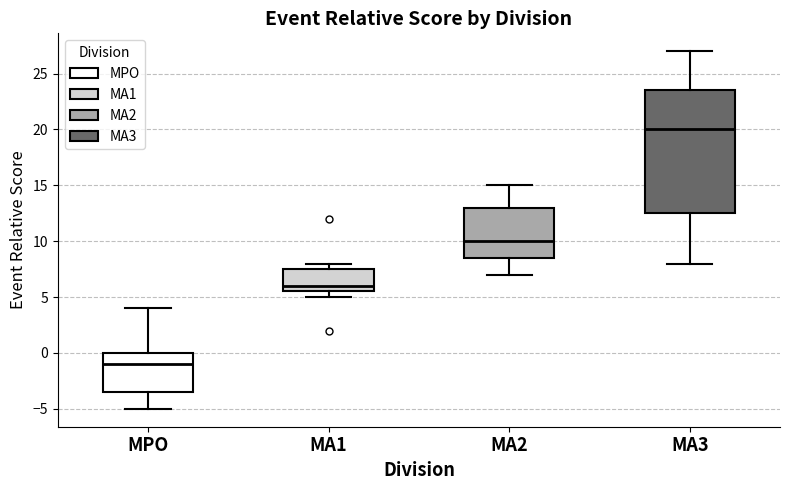

Reading left to right, read every box against the y-axis: the position of its median line, the range the box covers, and the ends of its whiskers. The values are not printed on the chart, so give them approximately, as read against the axis.

MPO: median -1.0, box -3.5 to 0.0, whiskers -5.0 to 4.0
MA1: median 6.0, box 5.5 to 7.5, whiskers 5.0 to 8.0
MA2: median 10.0, box 8.5 to 13.0, whiskers 7.0 to 15.0
MA3: median 20.0, box 12.5 to 23.5, whiskers 8.0 to 27.0